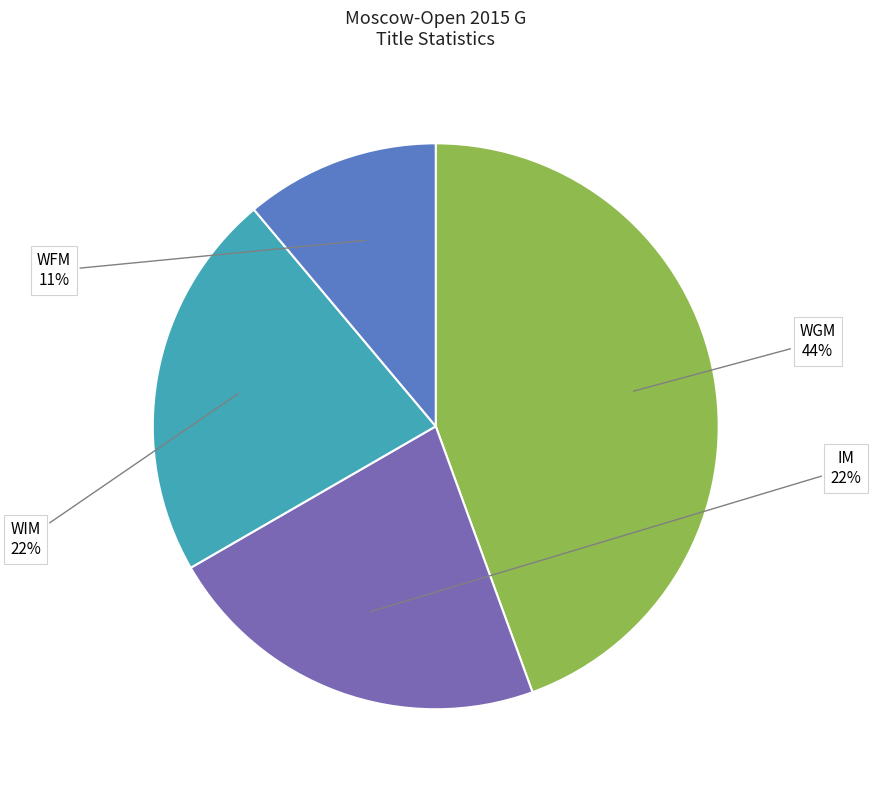

Is there any slice that represents more than half of the pie?

No